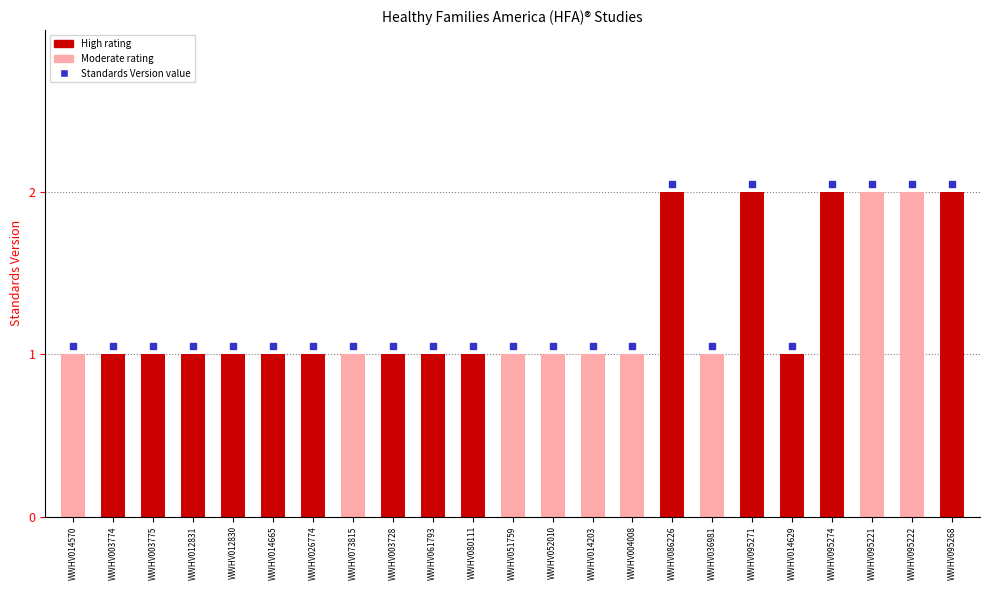

Count the values in the range 1 to 2.

23